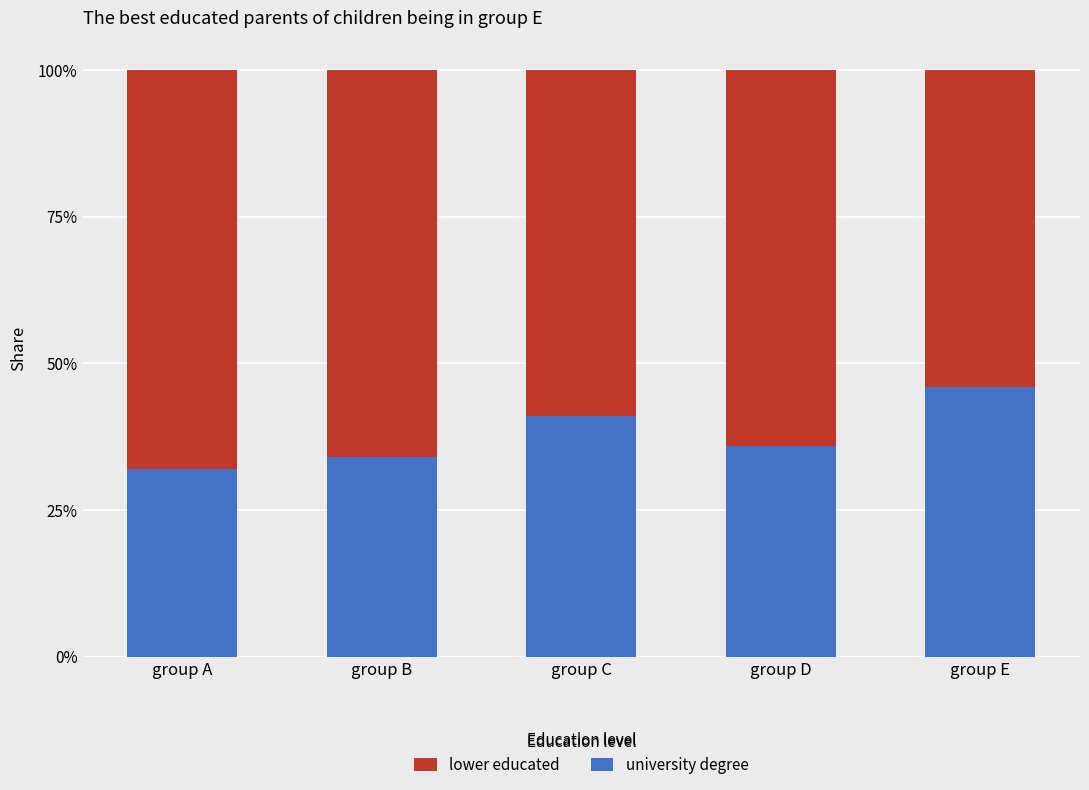

What is the difference between the second highest and second lowest values in the university degree series?

7